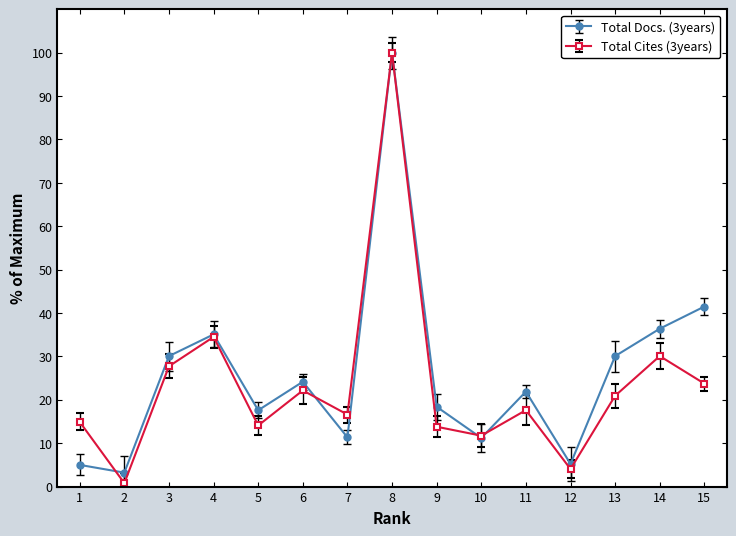

What is the value of the Total Docs. (3years) point at the 5th from the left?

17.6